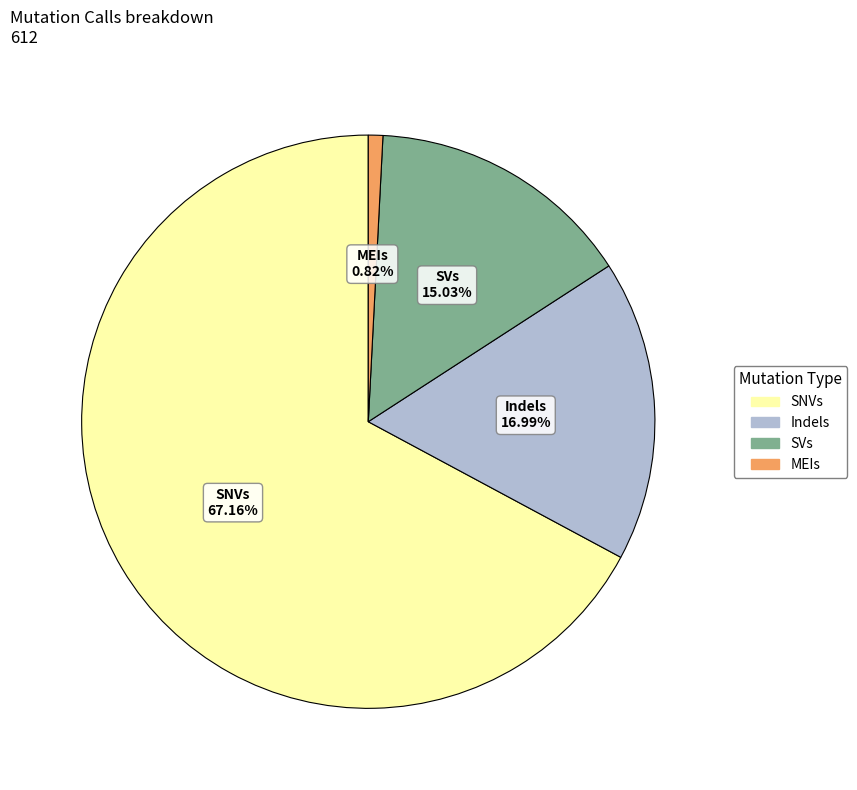

The MEIs slice represents 9% of the pie. True or false?

False